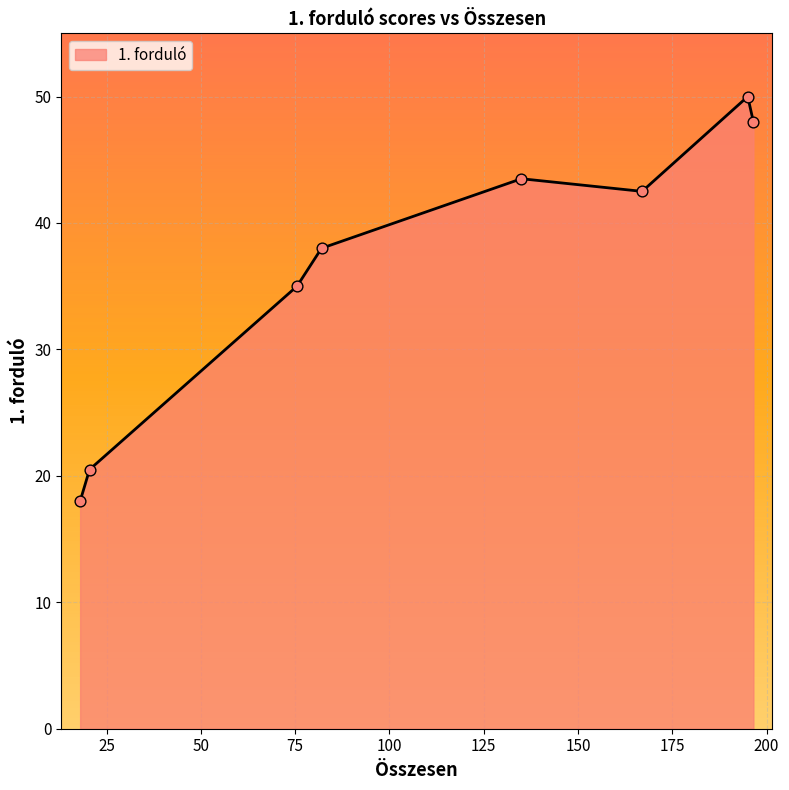

What is the average value?

36.9